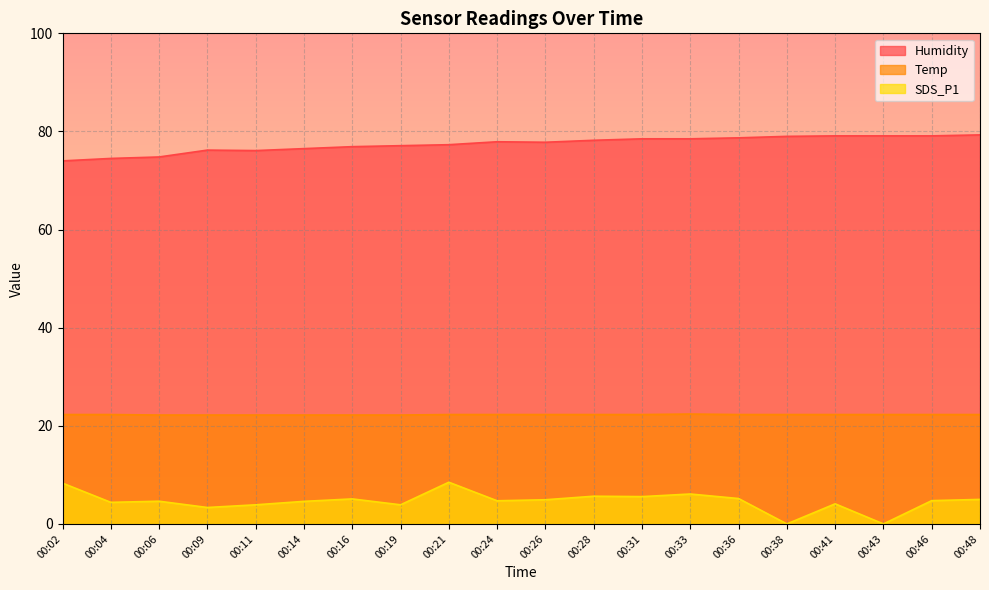

What are all the series names shown in the legend?

Humidity, Temp, SDS_P1